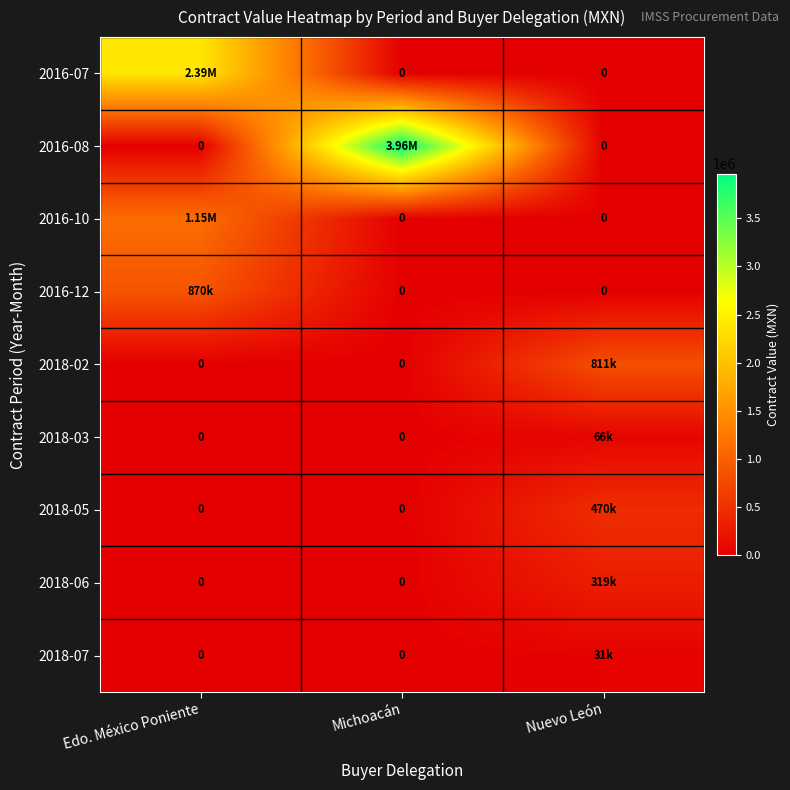

The value of 2018-03 at Nuevo León is 65568.4. True or false?

True